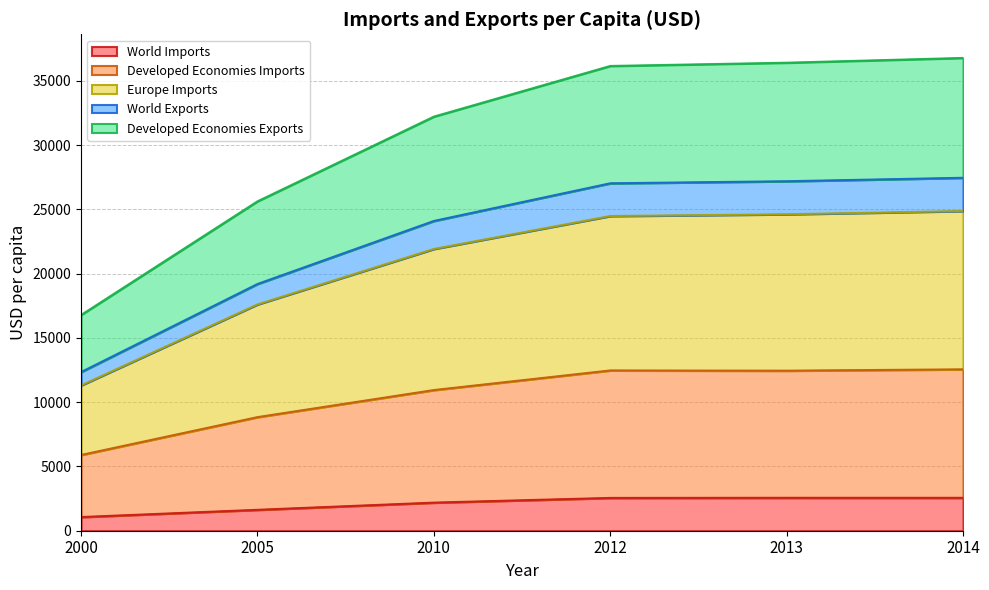

What is the minimum value for World Imports?

1064